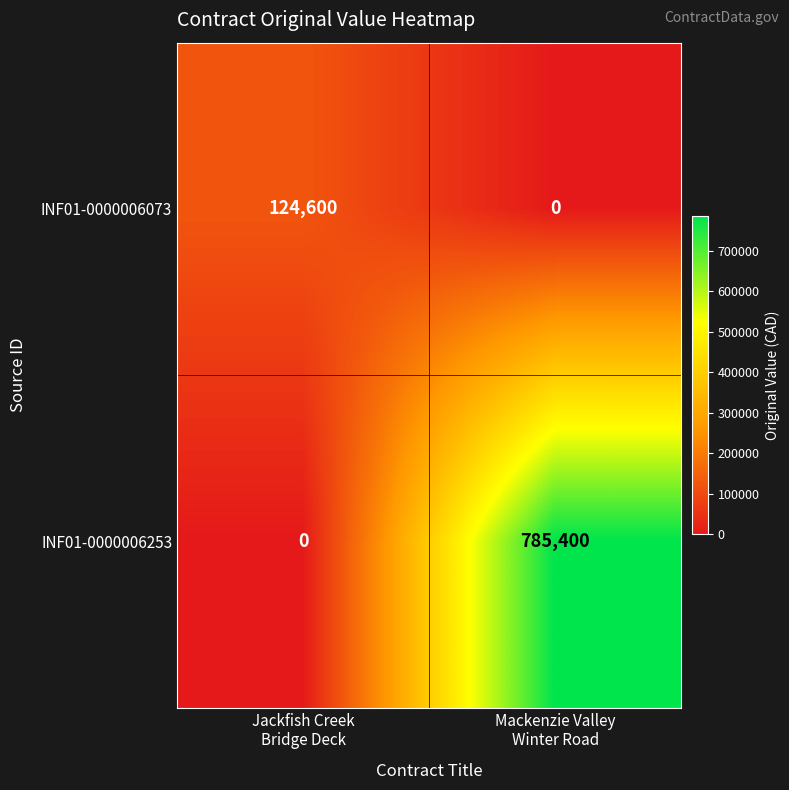

Rank the series by their maximum value, from lowest to highest.

INF01-0000006073, INF01-0000006253